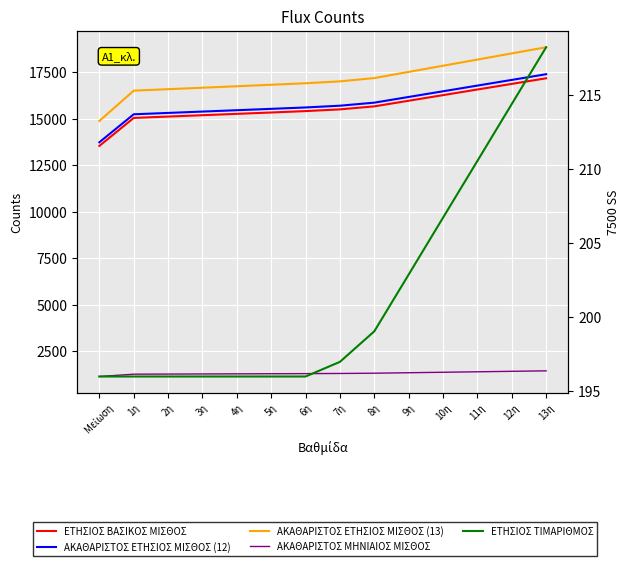

What is the value of the ΑΚΑΘΑΡΙΣΤΟΣ ΜΗΝΙΑΙΟΣ ΜΙΣΘΟΣ point at the 13th from the left?

1424.6